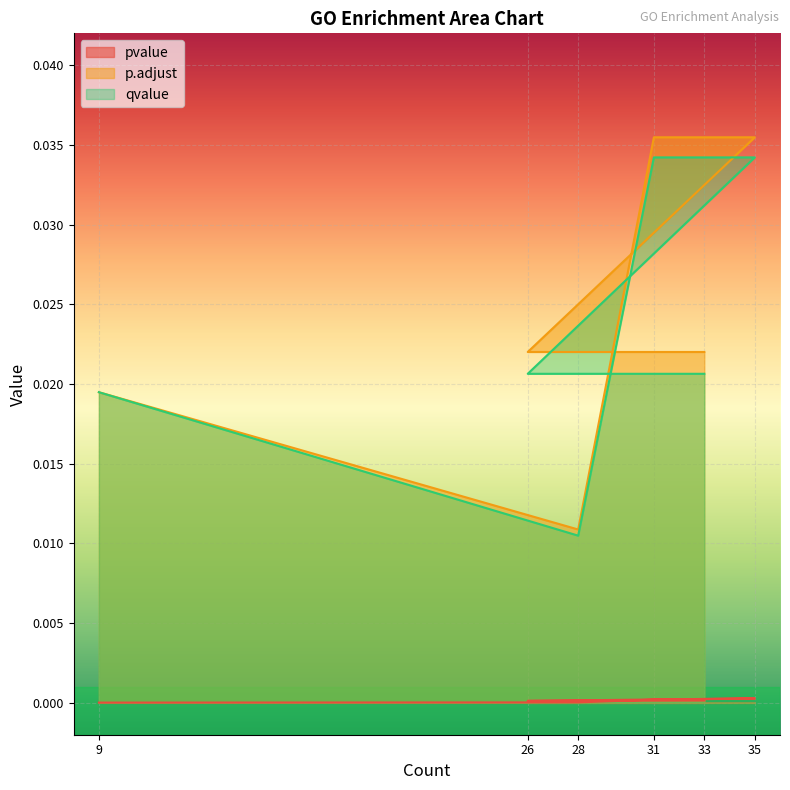

Does the chart display data point markers on the line(s)?

No